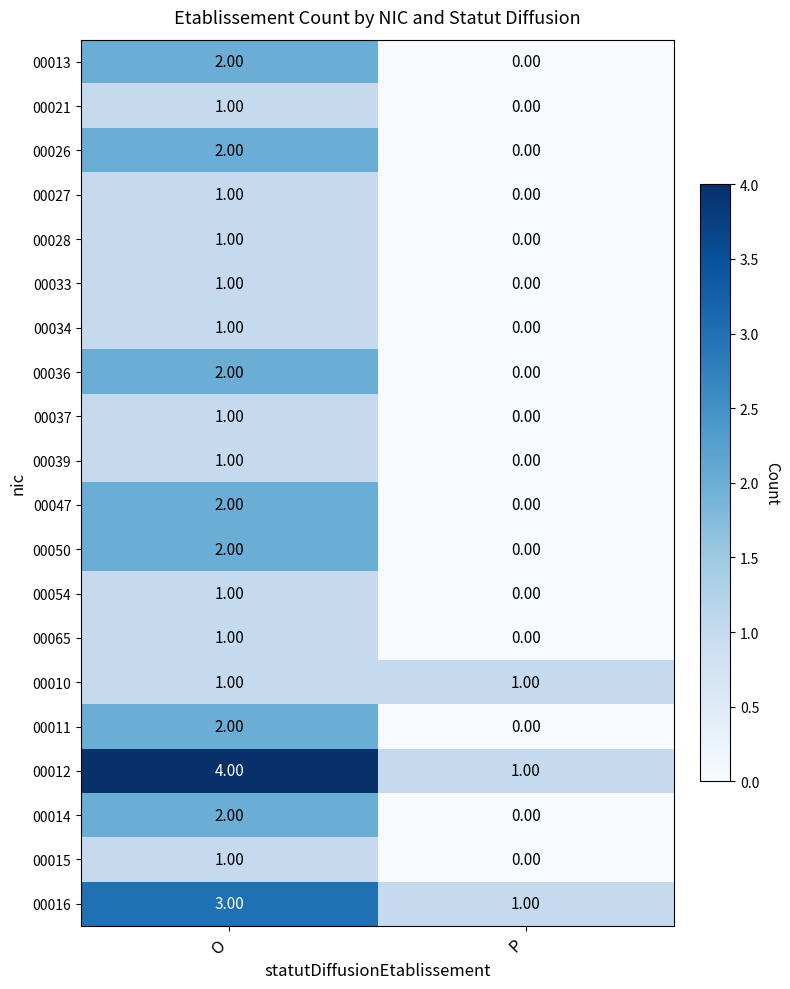

Which series changed the most between O and P?

00012